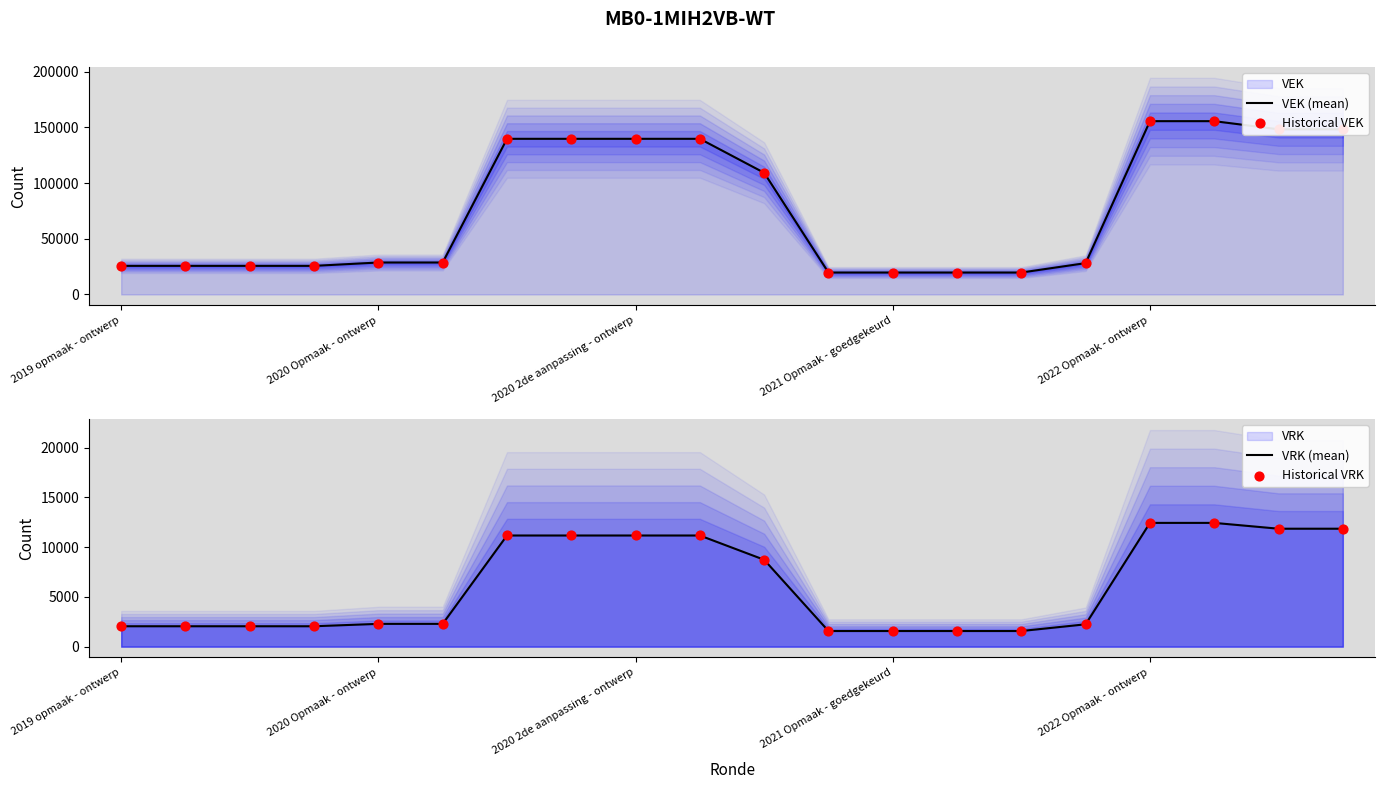

Which series contains the lowest Y value?

VRK (mean)